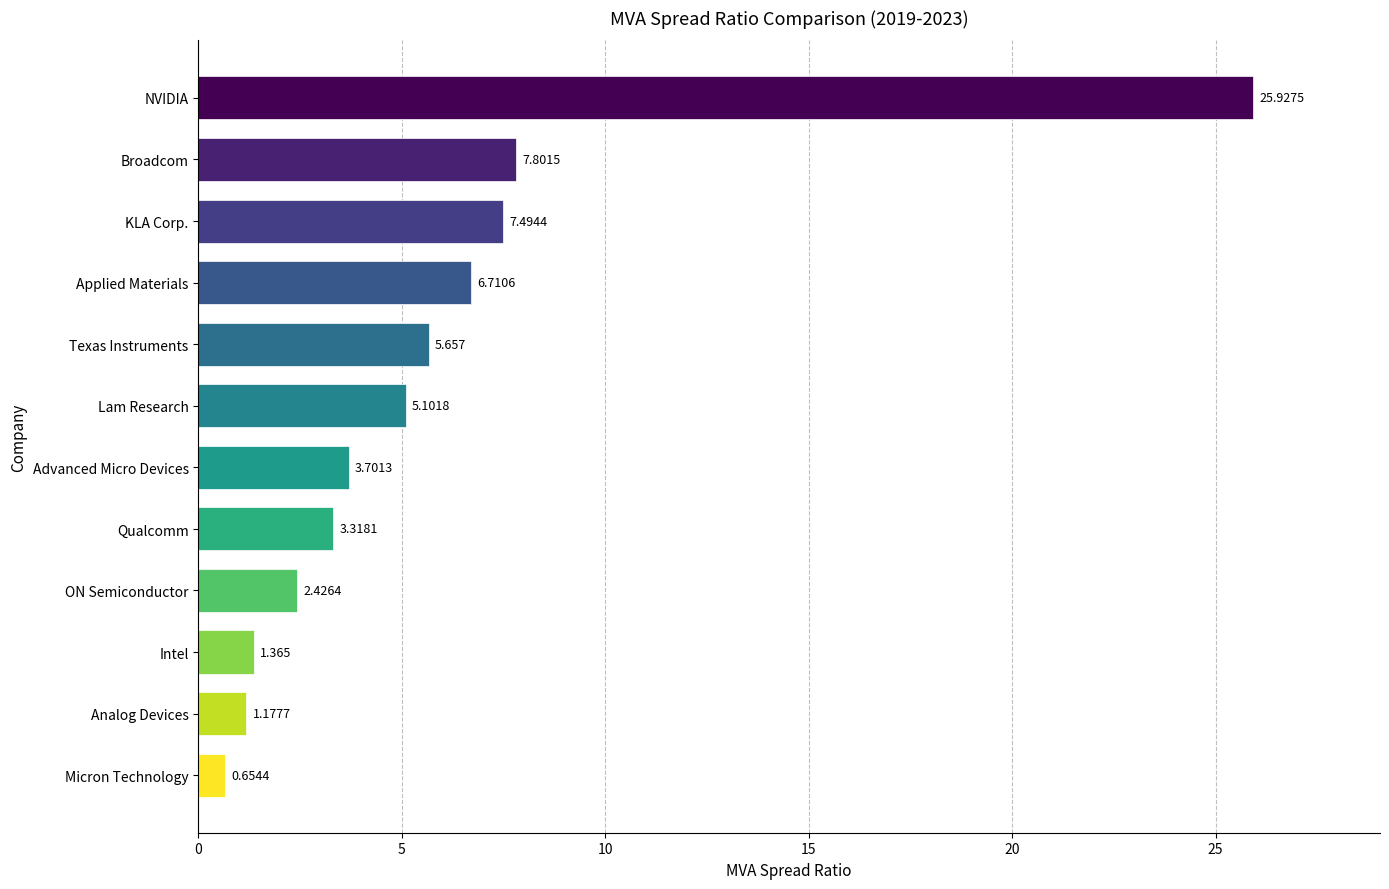

What is the sum of all values?

71.3